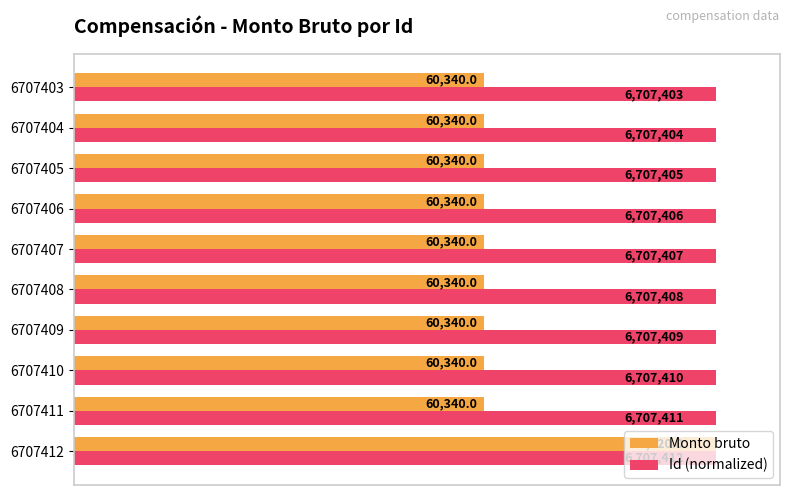

Reading left to right, what are all the values shown in this chart?

Monto bruto: 100.0	63.9	63.9	63.9	63.9	63.9	63.9	63.9	63.9	63.9
Id (normalized): 100.0	100.0	100.0	100.0	100.0	100.0	100.0	100.0	100.0	100.0